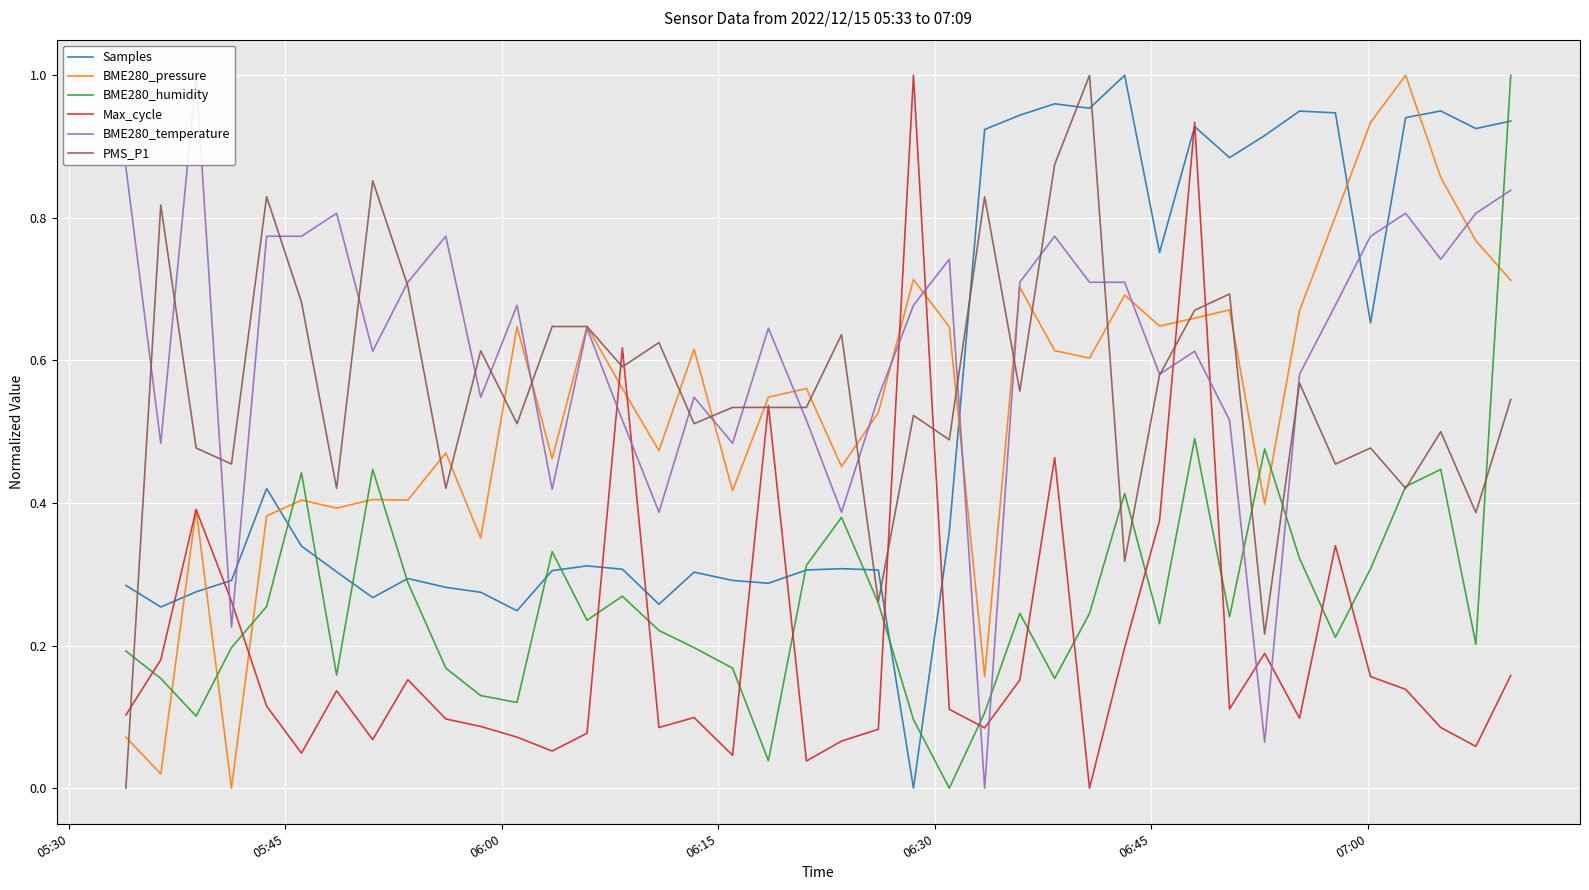

How many intersections are there between BME280_pressure and BME280_humidity?

10